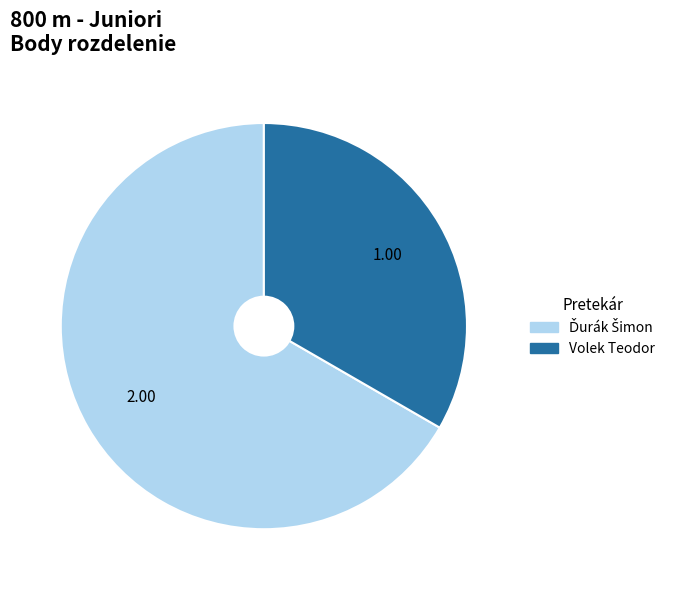

Is there any slice that represents more than half of the pie?

Yes